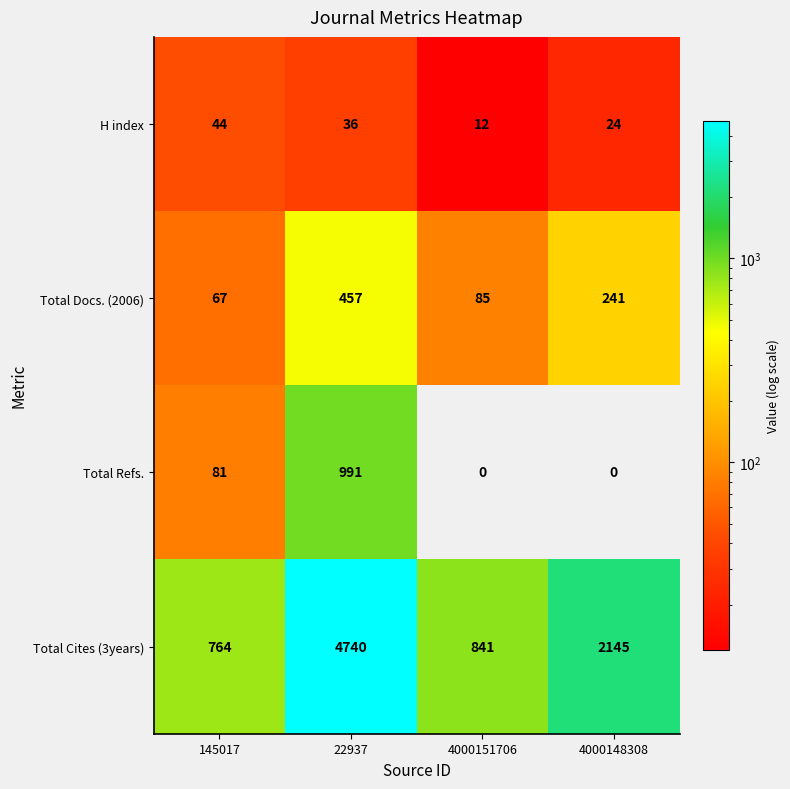

Between 22937 and 4000151706, which series saw the biggest shift?

Total Cites (3years)